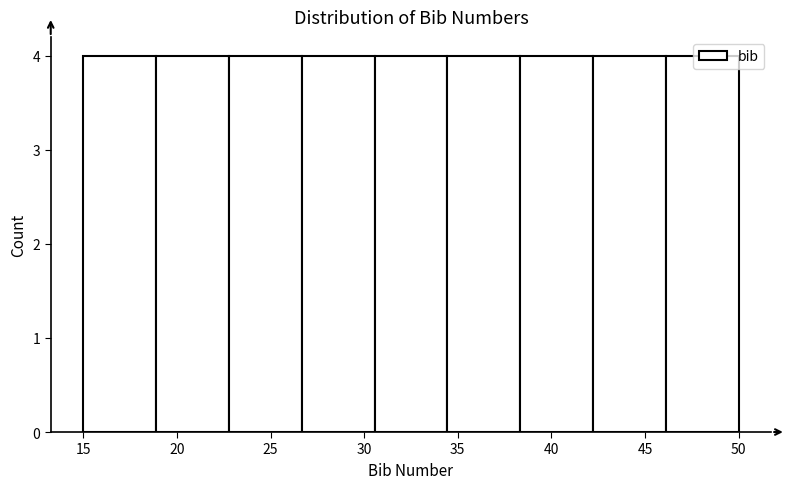

Reading left to right, transcribe this chart: for each bar, give the range it covers on the x-axis and its height. Neither the bar edges nor the heights are printed on the chart, so give them approximately, as read against the axes.

15.0 to 19.0: 4
19.0 to 23.0: 4
23.0 to 26.5: 4
26.5 to 30.5: 4
30.5 to 34.5: 4
34.5 to 38.5: 4
38.5 to 42.0: 4
42.0 to 46.0: 4
46.0 to 50.0: 4